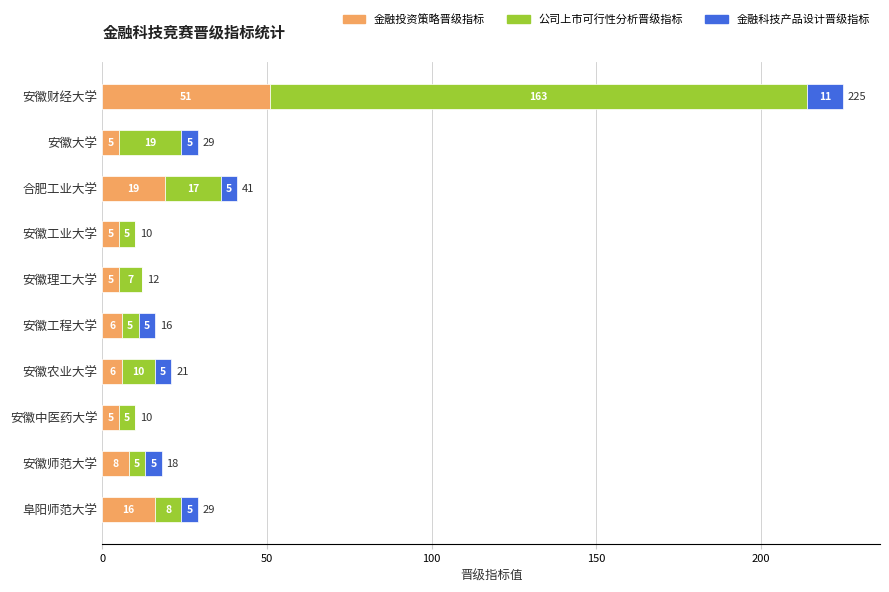

What is the highest value of the 金融投资策略晋级指标 series?

51